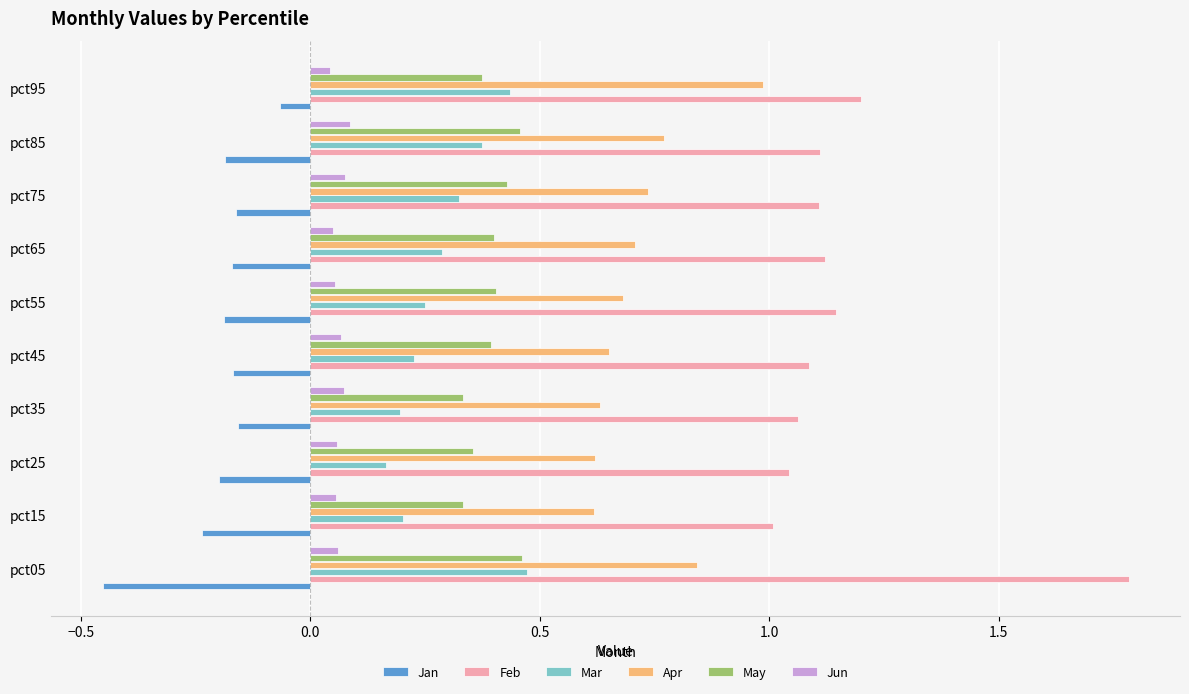

Is it true that Apr equals 1.0 at pct45?

False